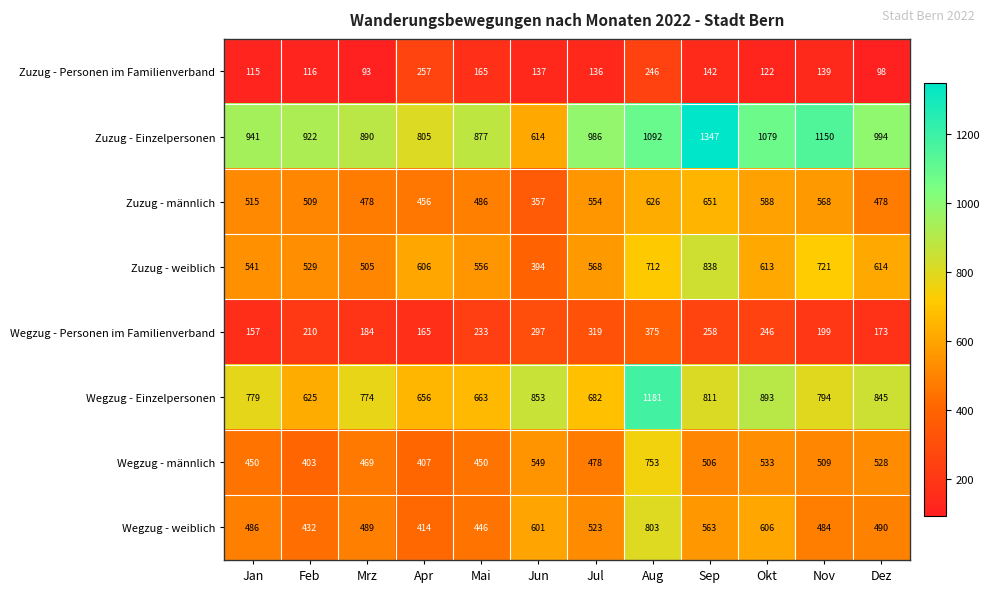

What is the maximum value shown in the chart?

1347